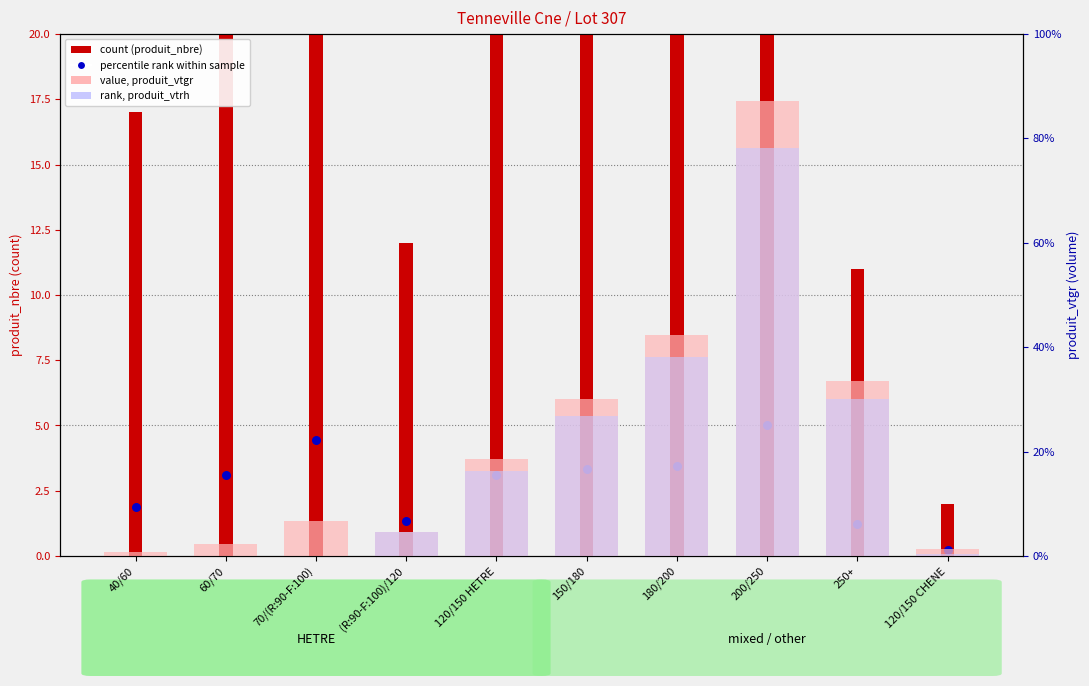

What are all the series names shown in the legend?

count (produit_nbre), percentile rank within sample, value, produit_vtgr, rank, produit_vtrh